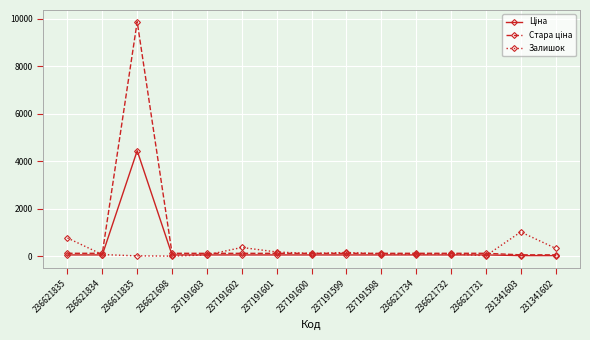

Which label corresponds to the largest value in the chart?

236611835